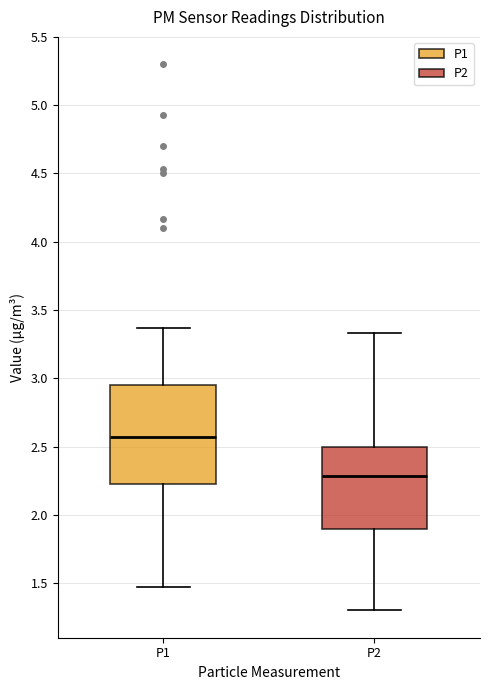

Where is the upper edge of the box for P2 on the y-axis? The values are not printed on the chart, so give them approximately, as read against the axis.

2.50